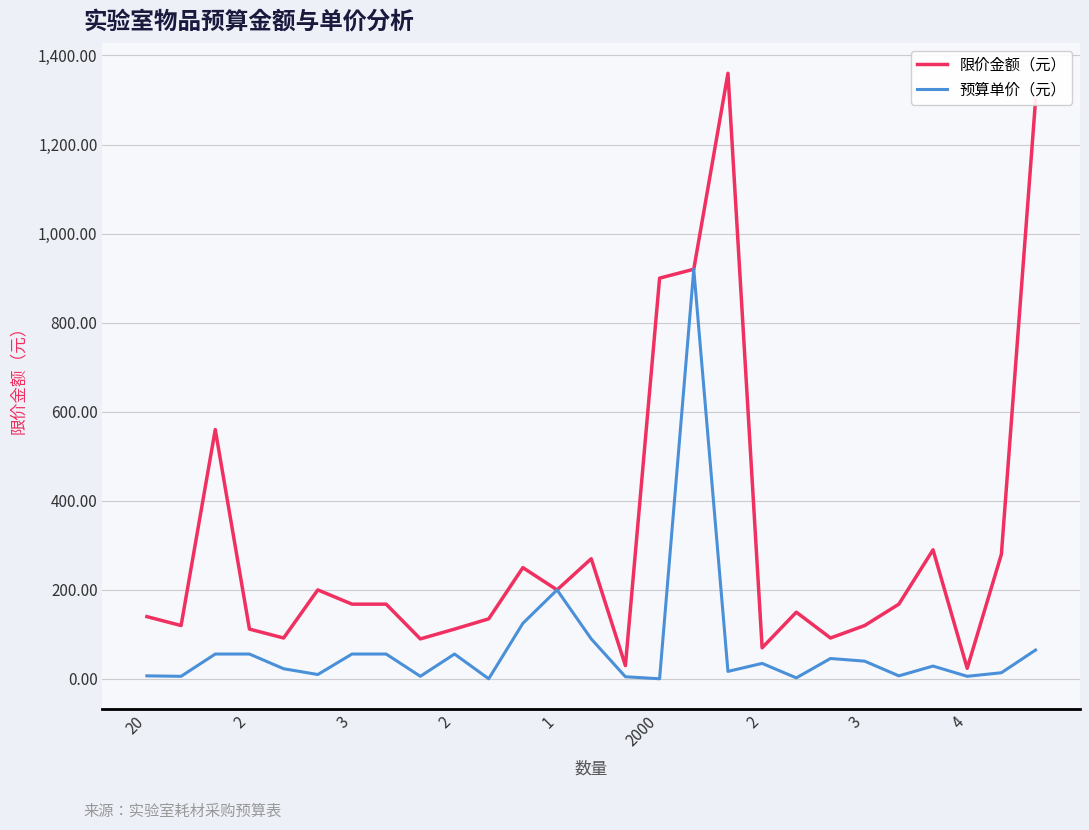

What is the highest value of the 预算单价（元） series?

920.0